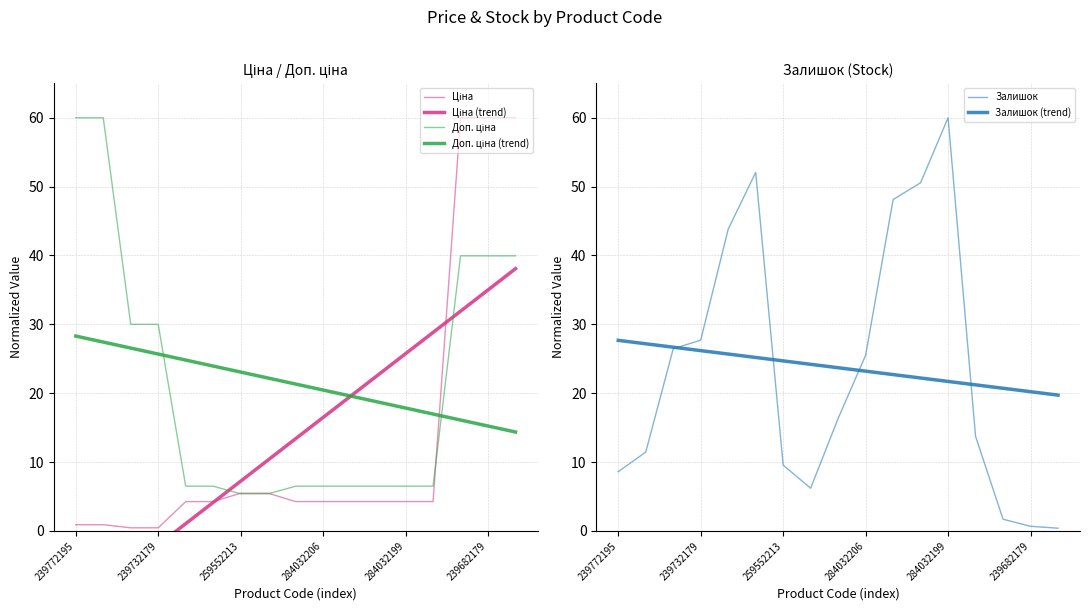

What is the difference between the Залишок (trend) values at 15 and 239682179?

5.0